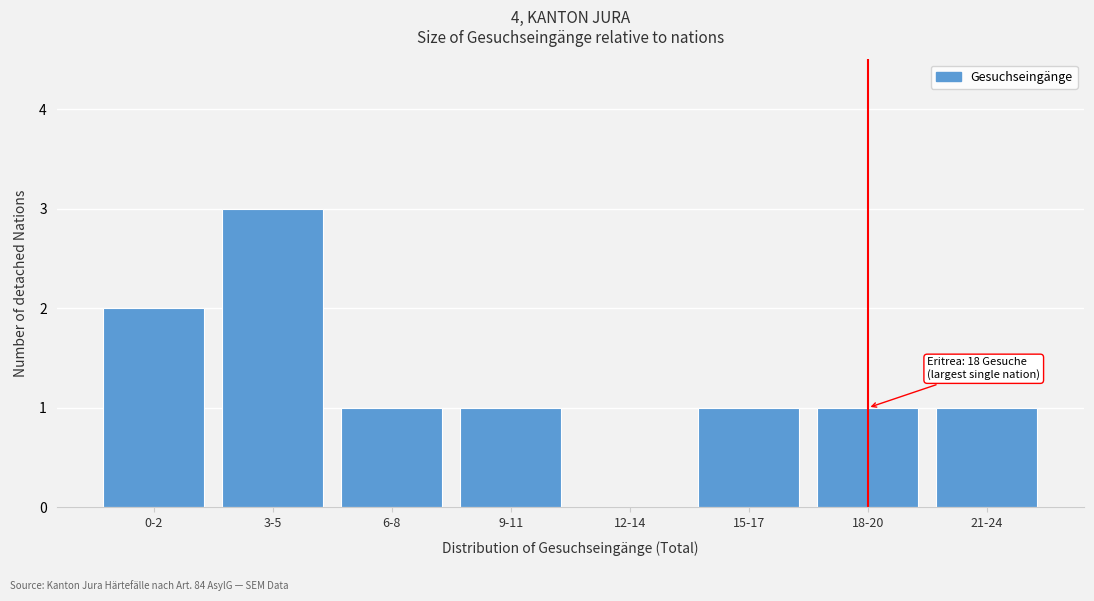

Reading left to right, list all the values displayed in this chart.

0-2=2	3-5=3	6-8=1	9-11=1	12-14=0	15-17=1	18-20=1	21-24=1